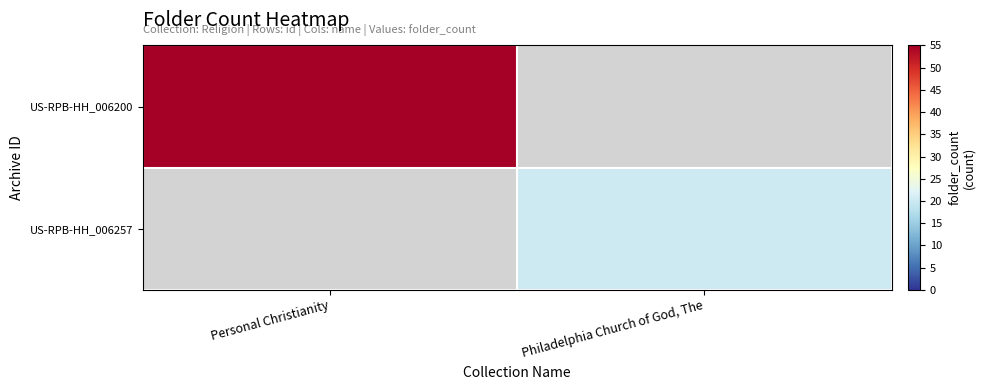

Count the number of categories in the chart.

2